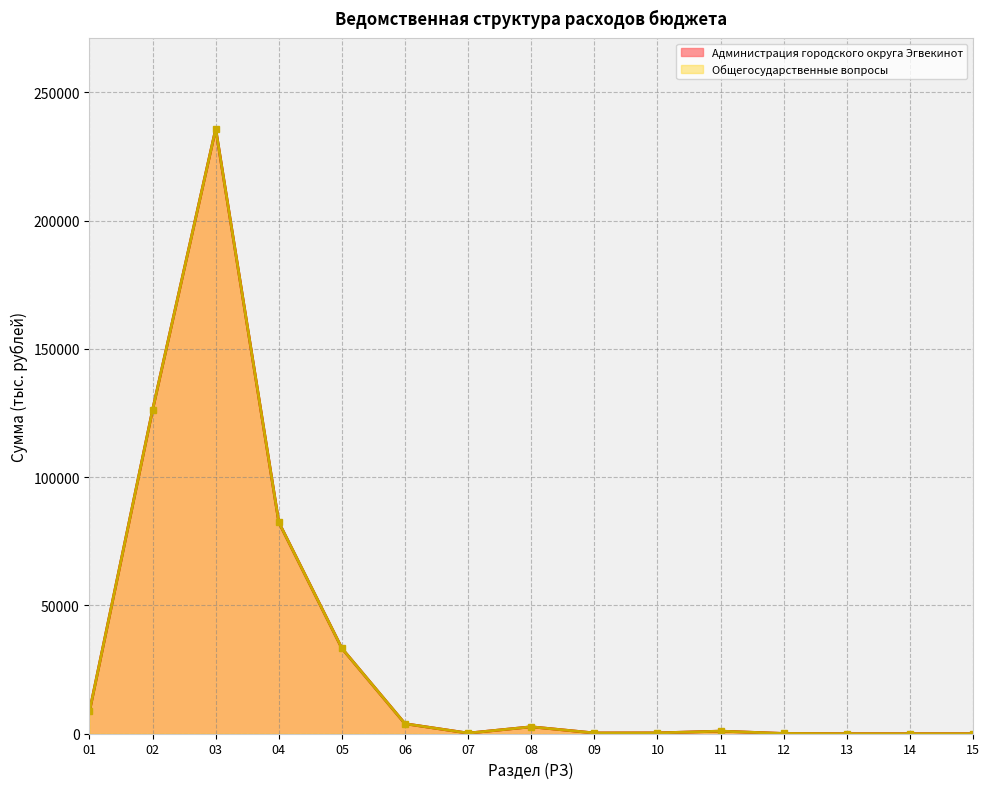

True or false: Общегосударственные вопросы and Администрация городского округа Эгвекинот cross at least once.

False